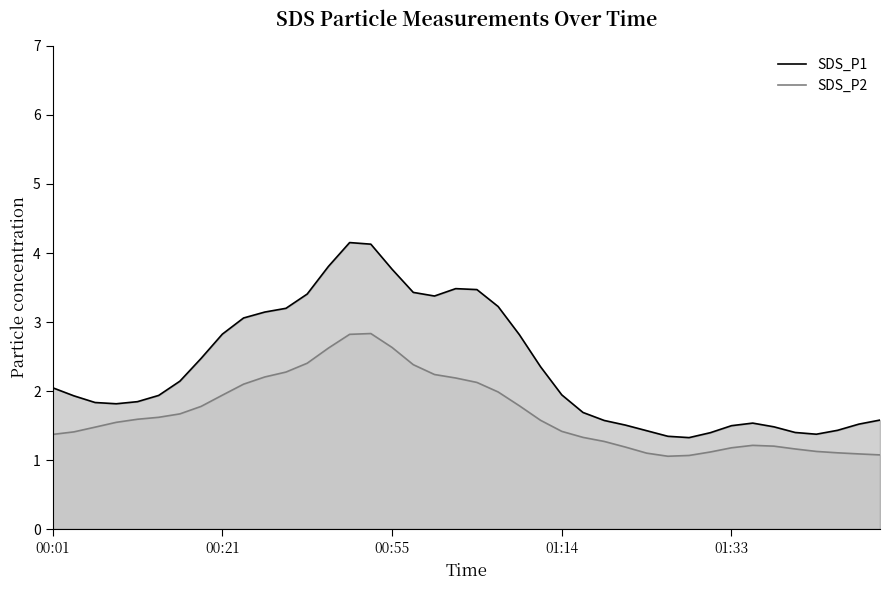

What is the sum of the SDS_P1 values at 31 and 14?

5.5